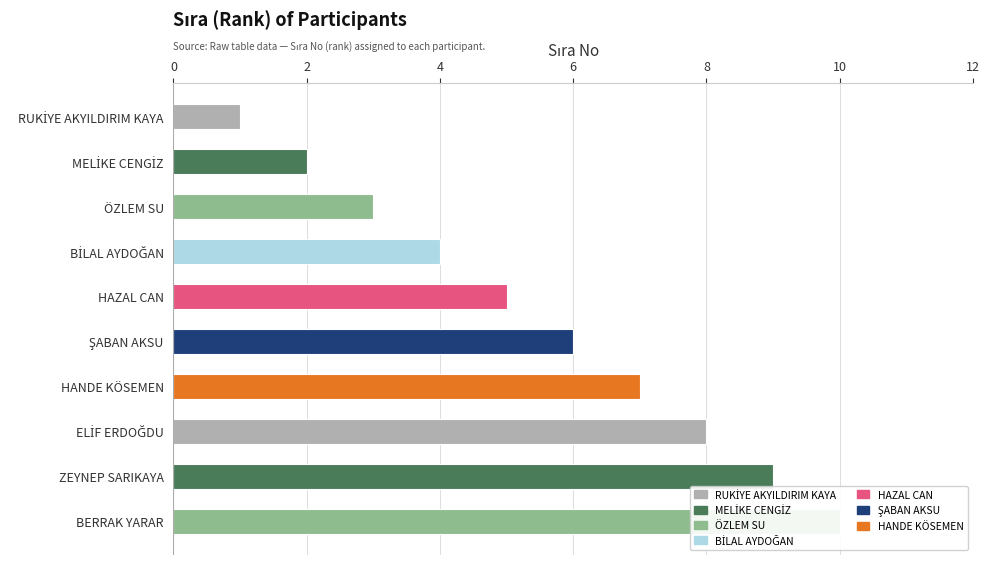

What is the sum of the values at HAZAL CAN and ZEYNEP SARIKAYA?

14